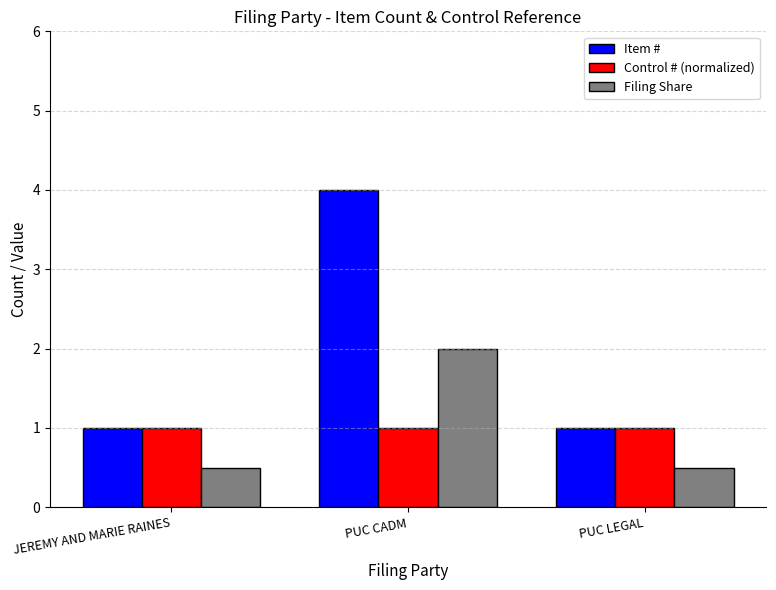

How many groups of bars are there?

3